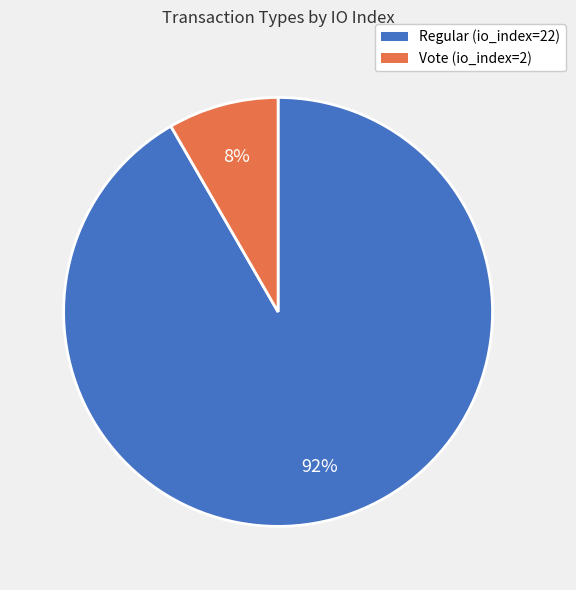

The Vote (io_index=2) slice represents 8% of the pie. True or false?

True